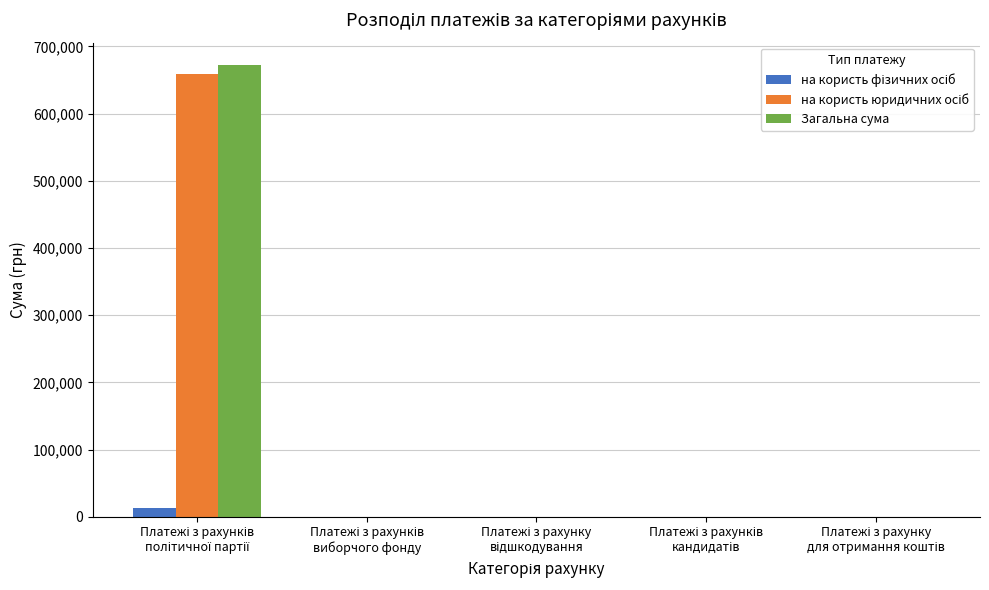

Are the bars grouped side by side (vs. stacked)?

Yes